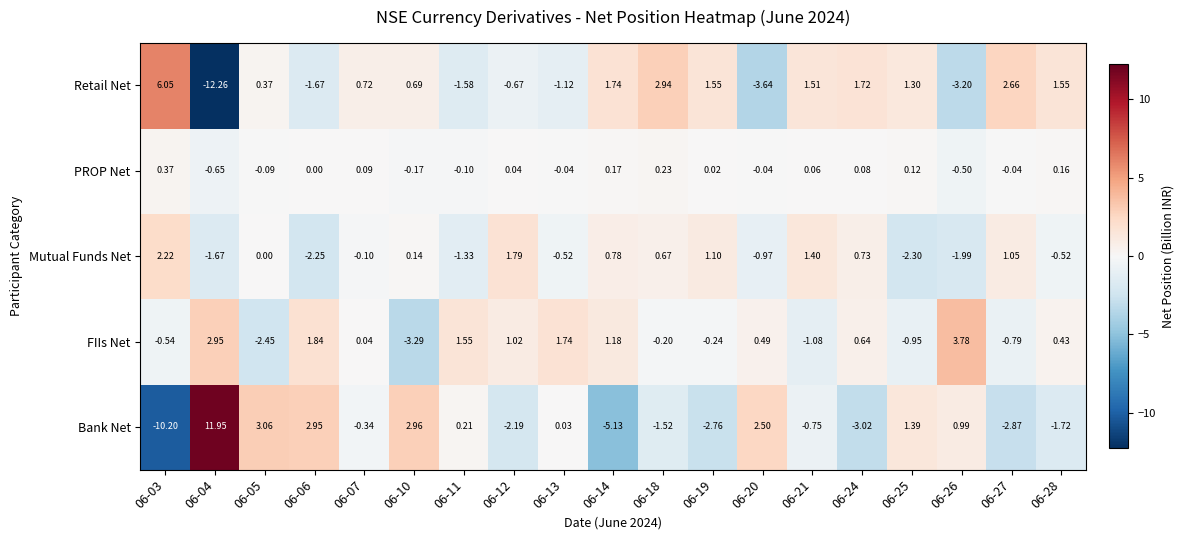

Which category has the highest value across all series?

06-04